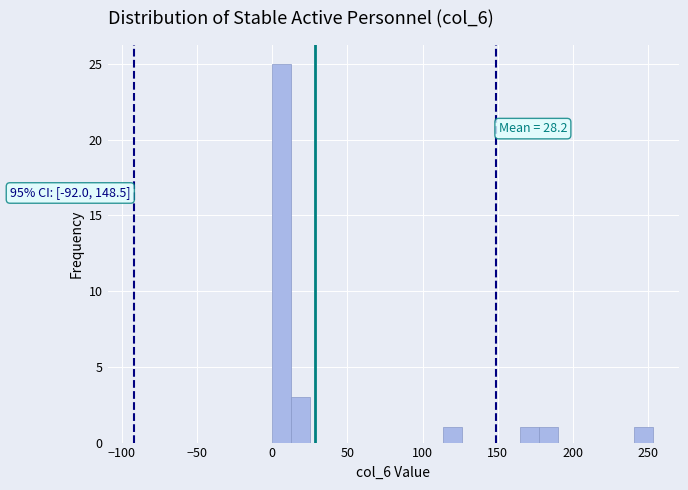

Read against the x-axis, roughly where is the centre of the tallest bar?

5